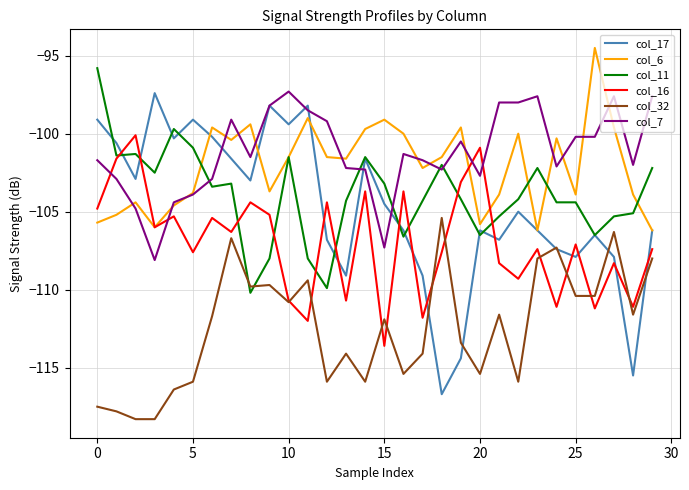

What is the minimum value shown in the chart?

-118.3